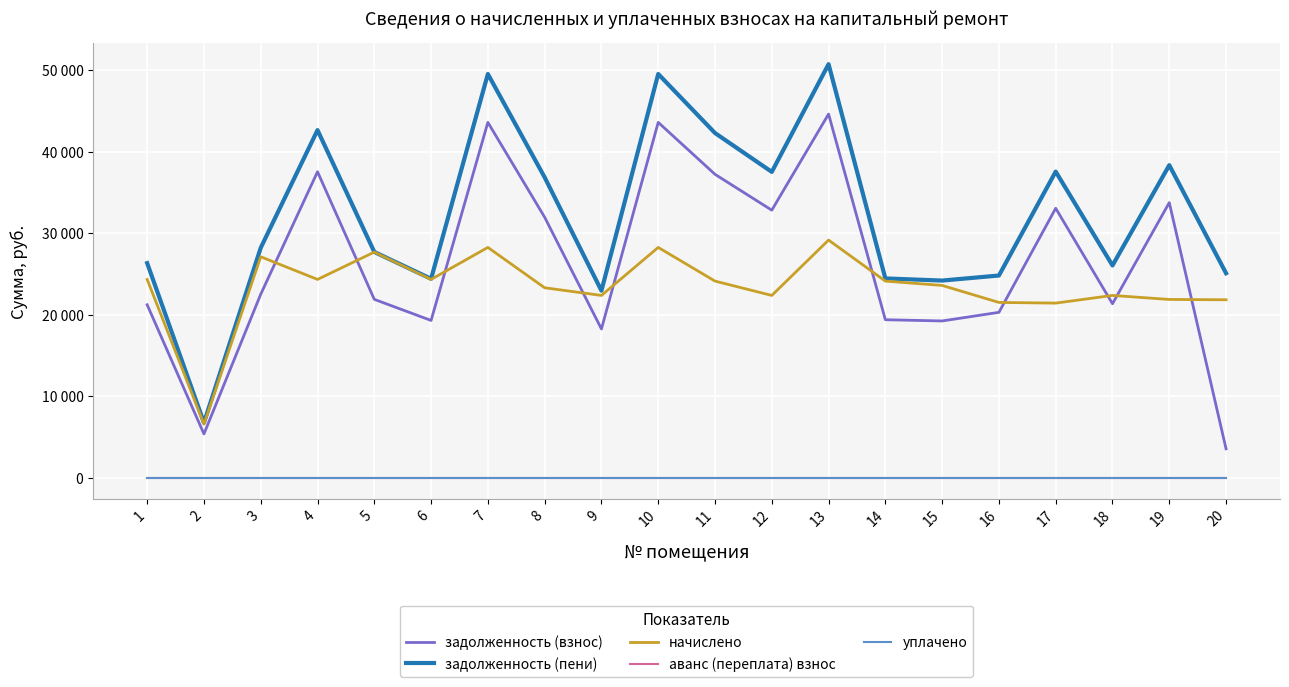

Is this an area chart (filled region under the line)?

No